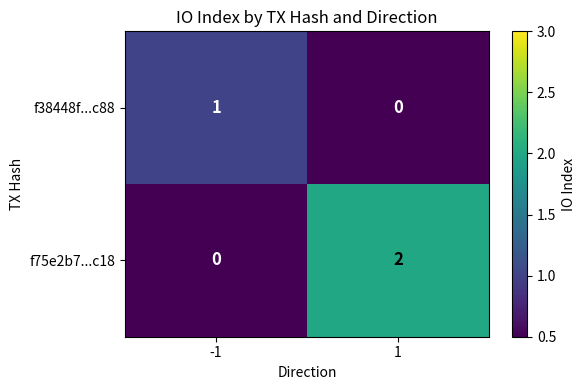

Between -1 and 1, which series saw the biggest shift?

f75e2b7...c18